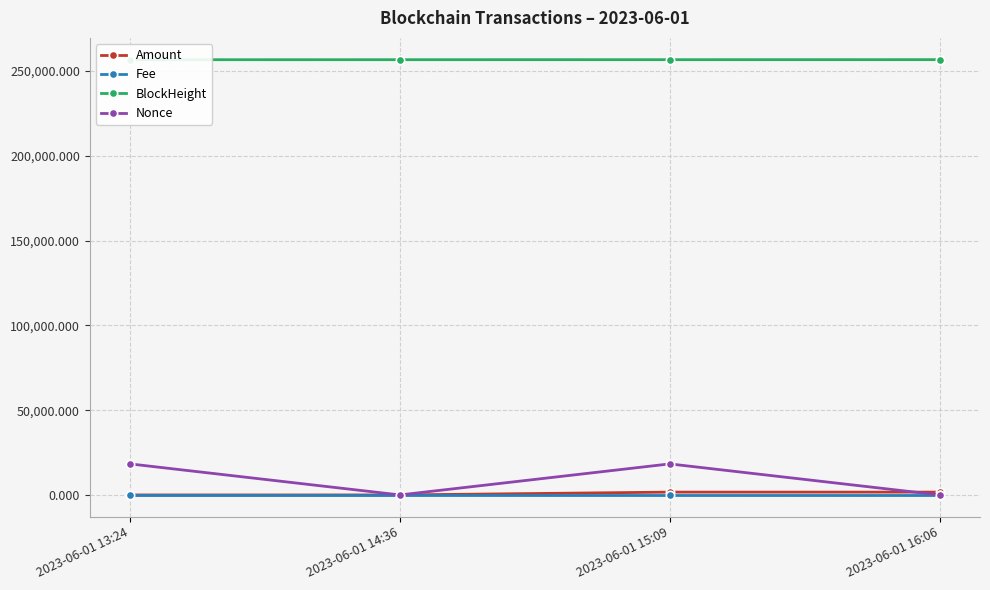

Rank the categories by Amount value from lowest to highest.

2023-06-01 14:36, 2023-06-01 13:24, 2023-06-01 16:06, 2023-06-01 15:09